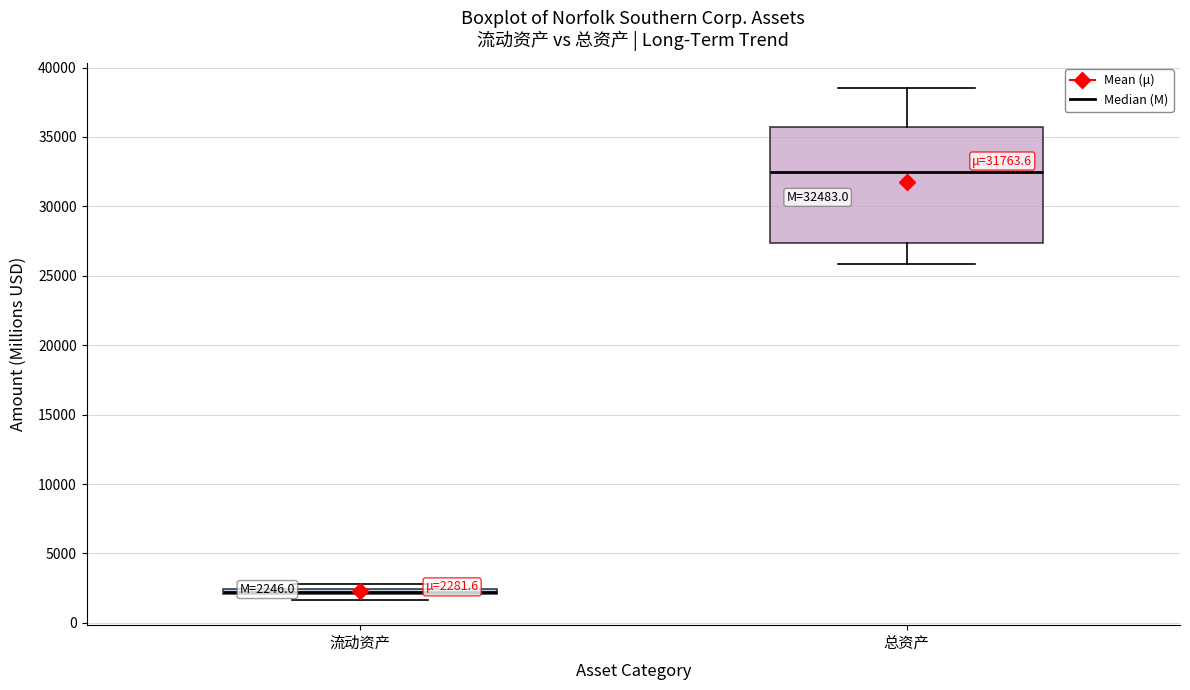

Which box's median line is the highest?

总资产